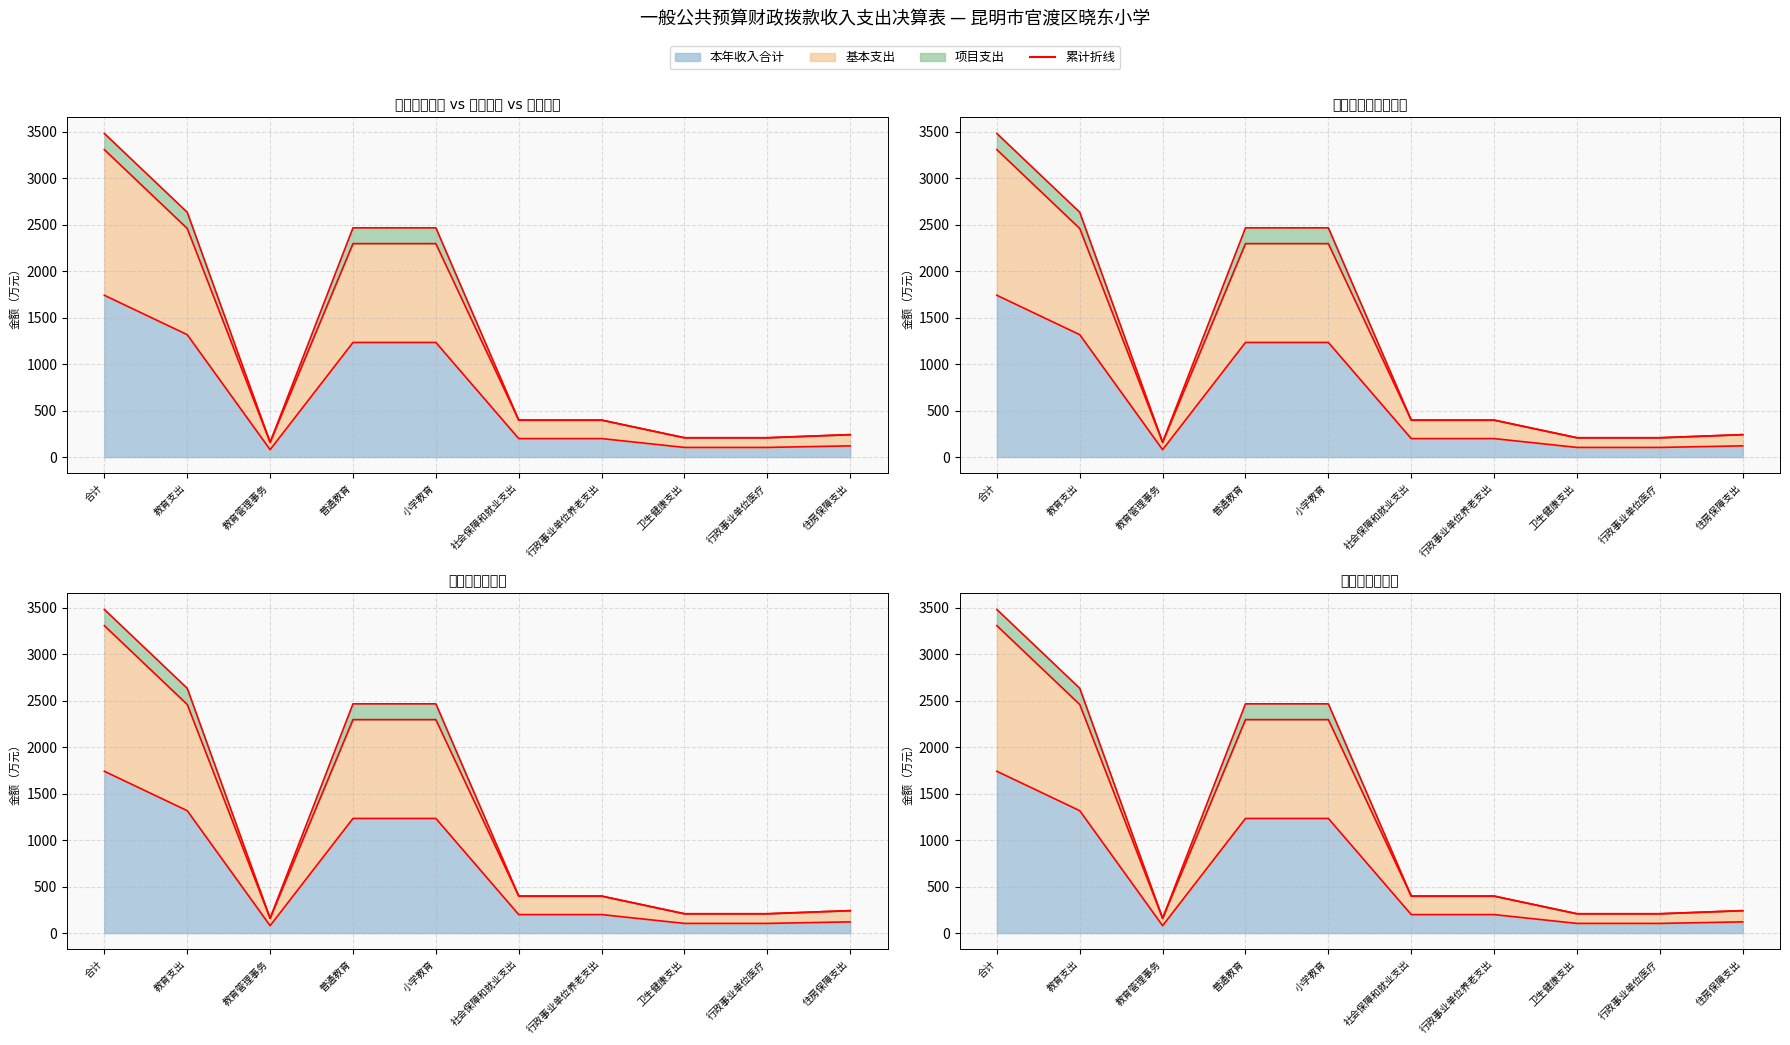

True or false: 基本支出 and 本年支出合计 cross at least once.

False